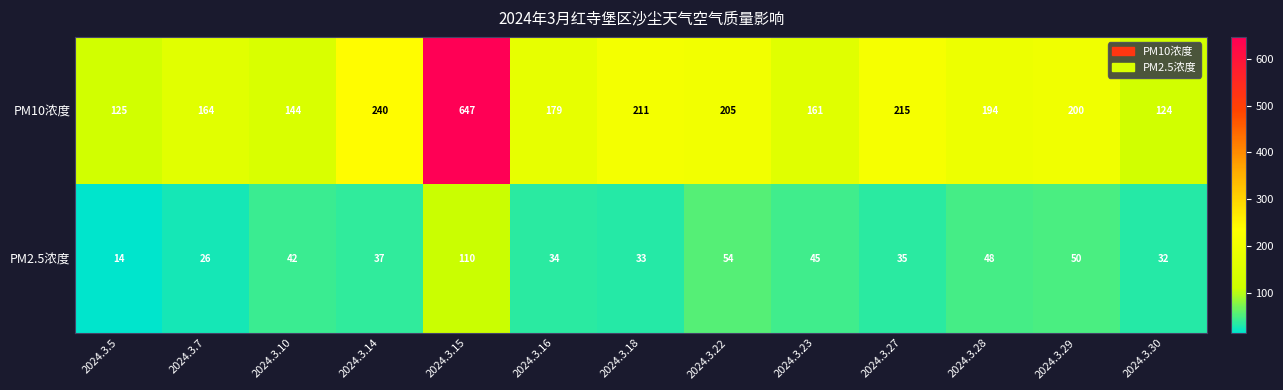

What is the difference between the highest and lowest values at 2024.3.29?

150